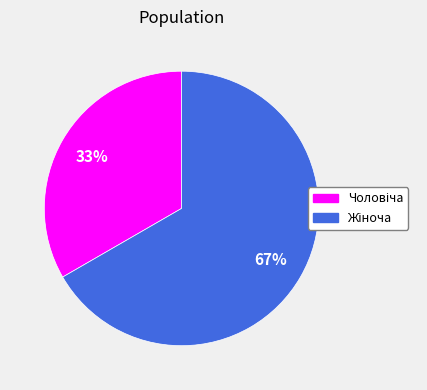

Is there any slice that represents more than half of the pie?

Yes